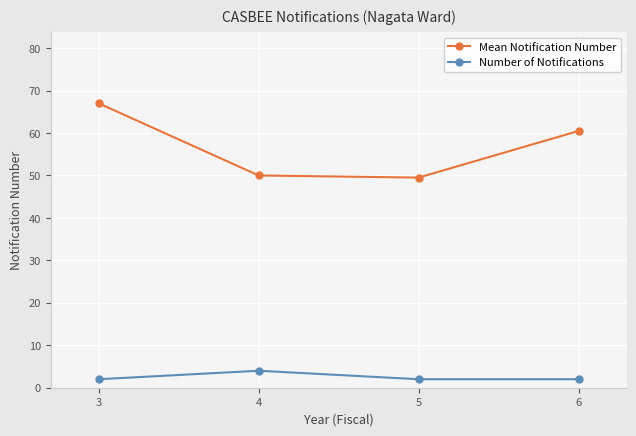

How many categories are shown in the chart?

4